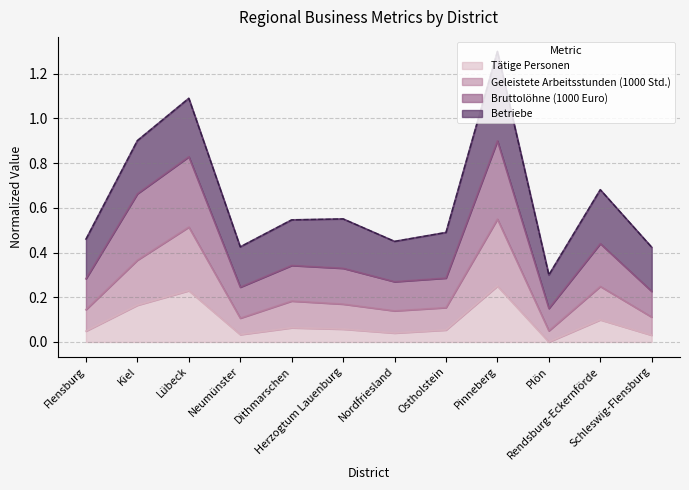

What is the difference between the maximum and minimum values in the Tätige Personen series?

0.2